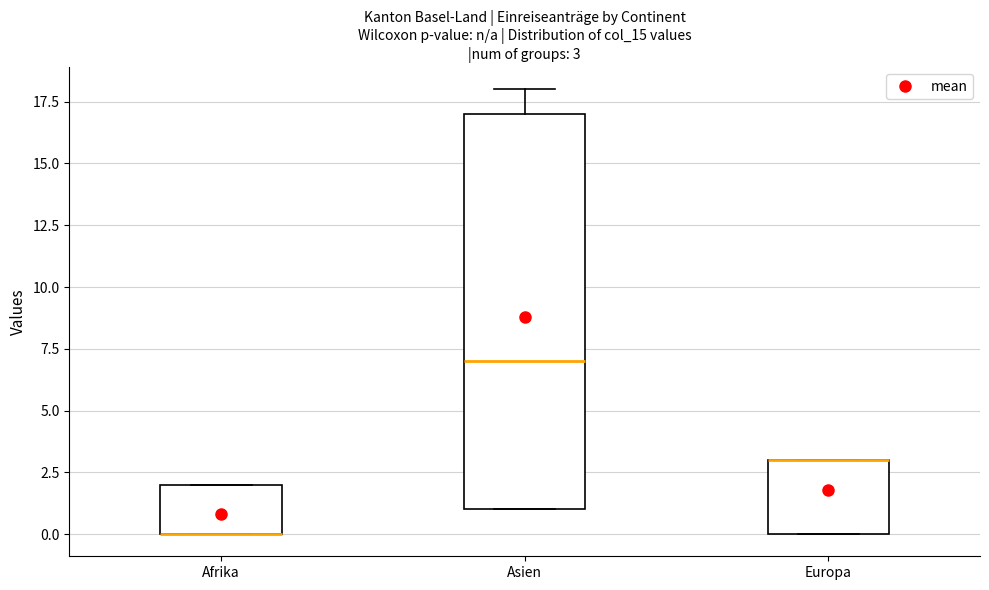

Comparing the boxes themselves (not the whiskers), which one is the tallest?

Asien